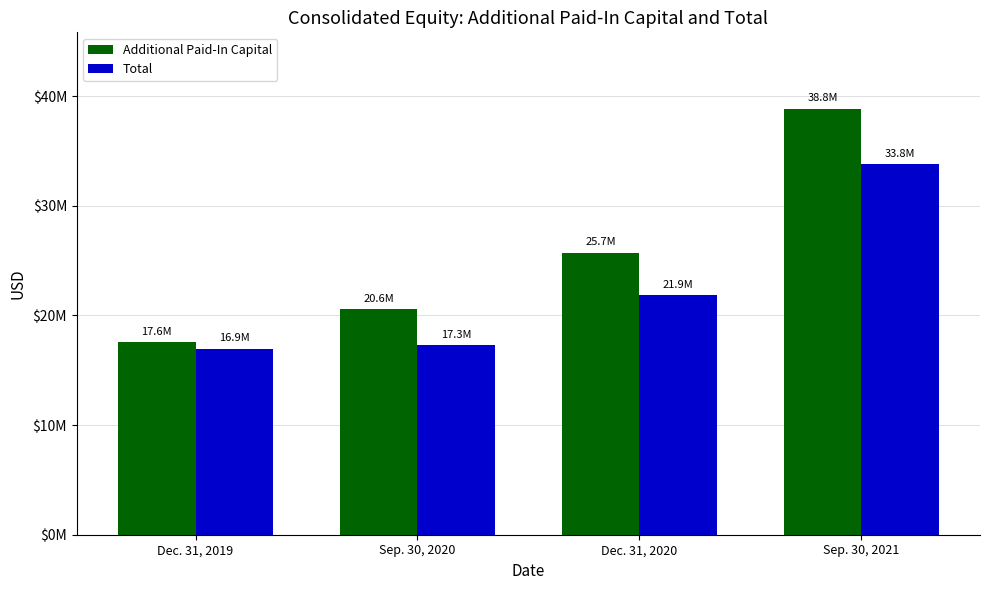

What is the value of the Additional Paid-In Capital bar at the 3rd from the left?

25704408